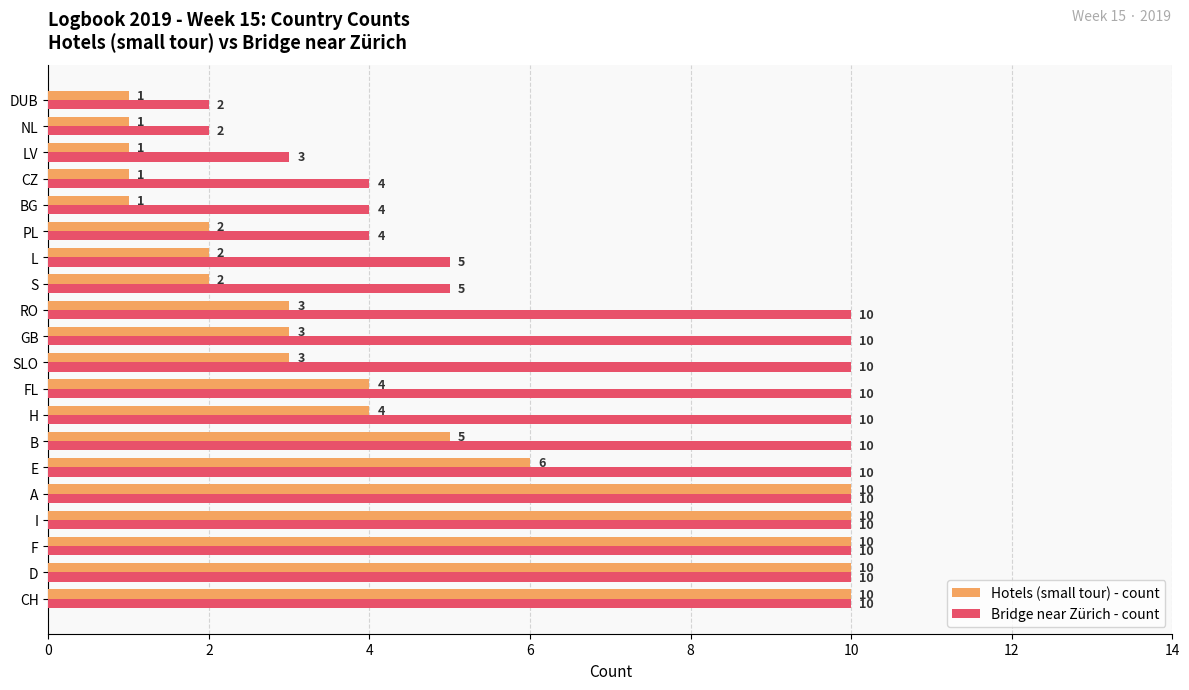

What is the total value across all series at PL?

6